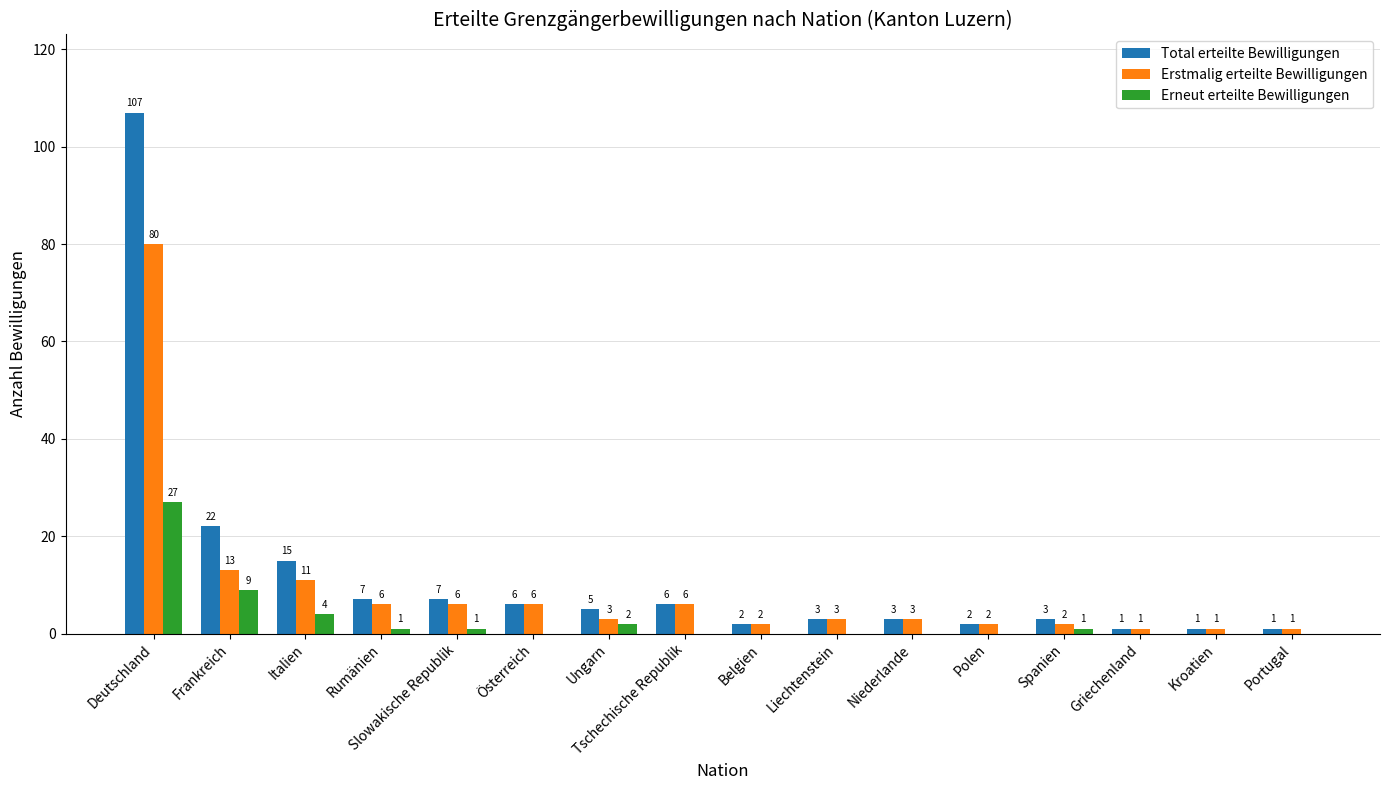

What is the sum of all Erstmalig erteilte Bewilligungen values?

146